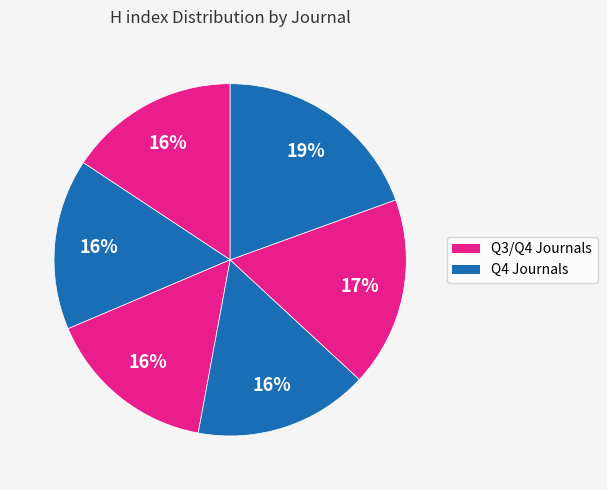

To the nearest percent, what is the average slice percentage?

17%